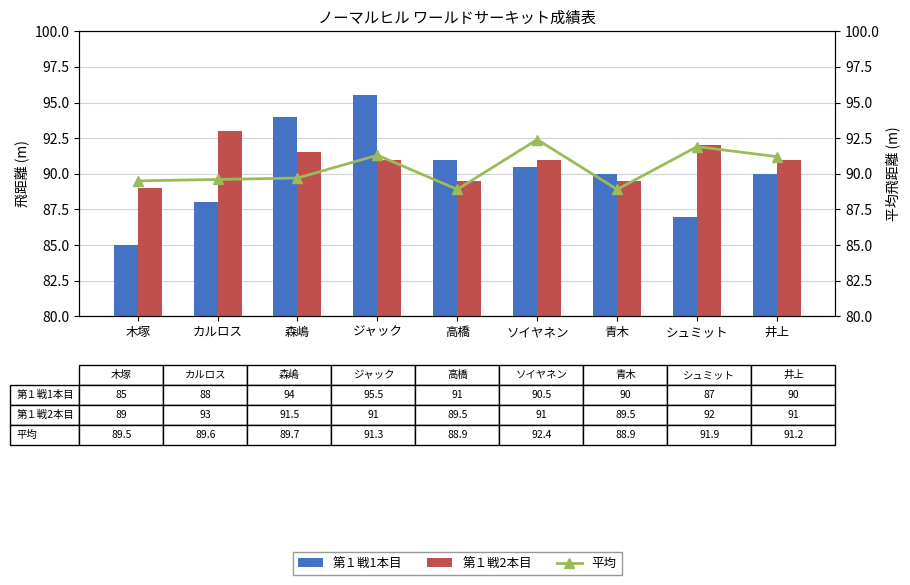

How many data points in 第１戦2本目 are less than 91?

3